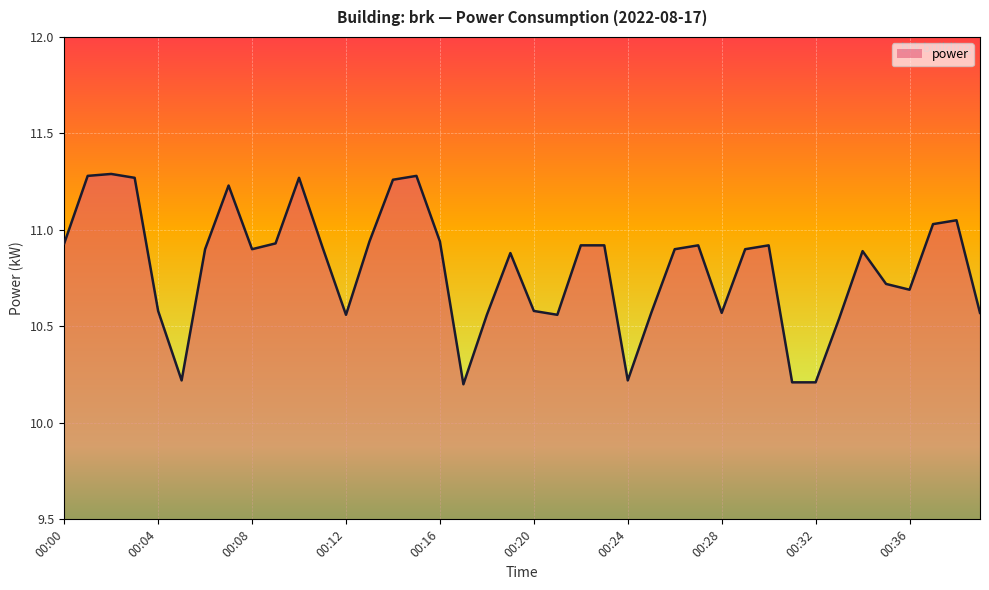

What is the smallest value displayed?

10.2